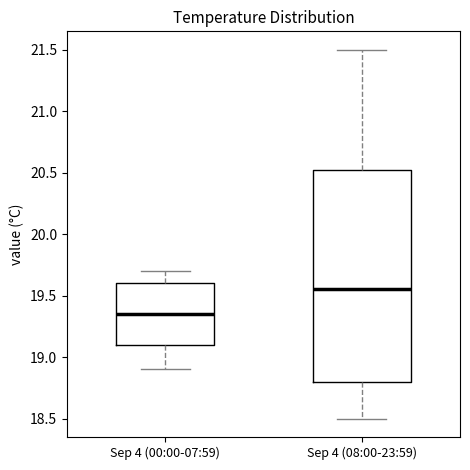

Which box's median line is the highest?

Sep 4 (08:00-23:59)